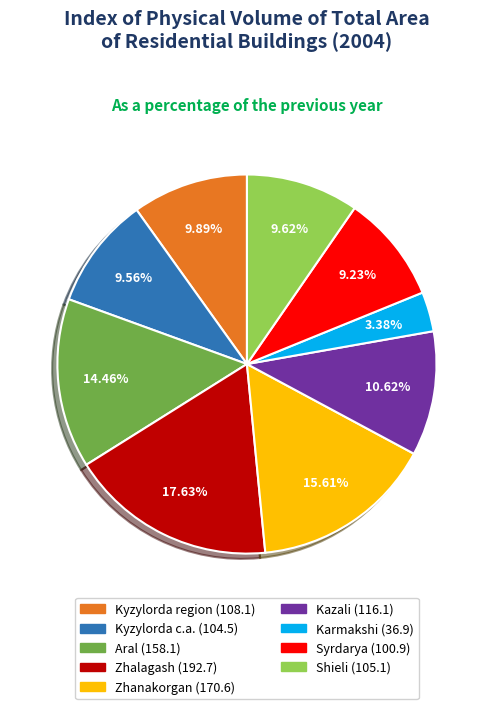

To the nearest percent, what portion does Zhanakorgan represent?

16%